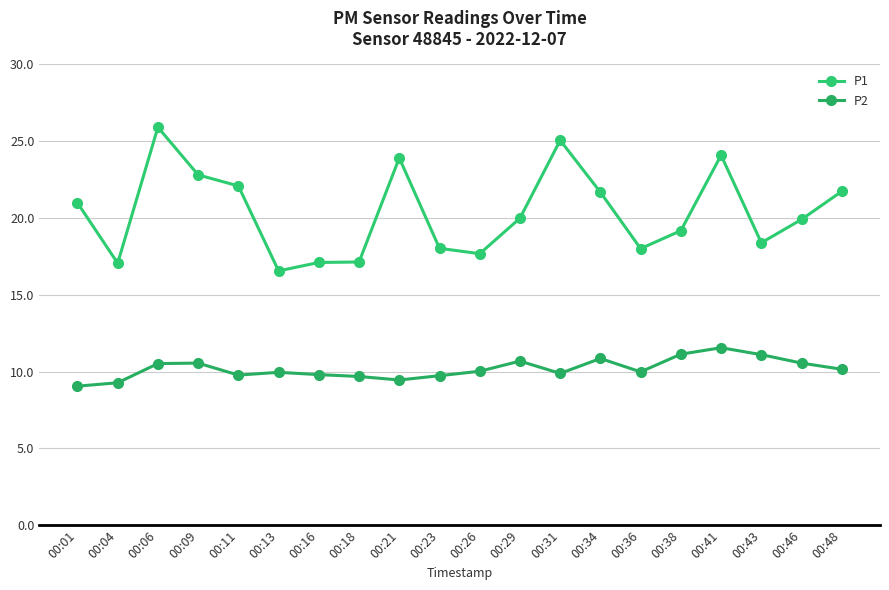

What is the value of the P2 point at the 13th from the left?

9.9